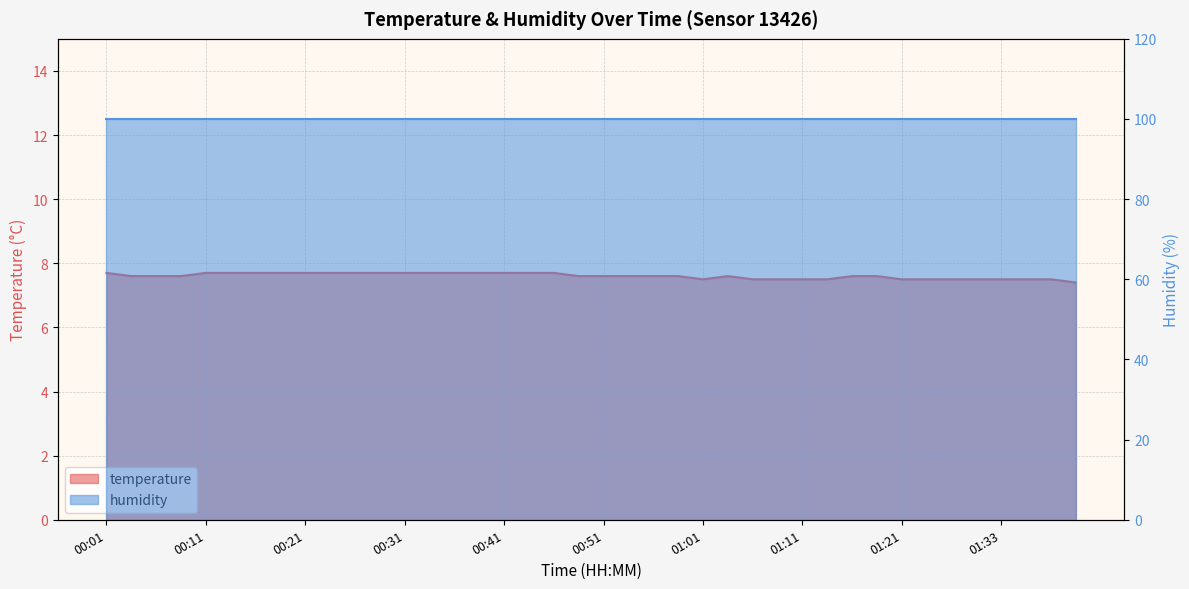

Rank the categories by value from lowest to highest.

01:40, 01:01, 01:06, 01:08, 01:11, 01:13, 01:21, 01:24, 01:27, 01:30, 01:33, 01:35, 01:38, 00:04, 00:06, 00:09, 00:48, 00:51, 00:53, 00:56, 00:58, 01:03, 01:16, 01:18, 00:01, 00:11, 00:14, 00:16, 00:19, 00:21, 00:24, 00:26, 00:28, 00:31, 00:33, 00:36, 00:38, 00:41, 00:43, 00:46